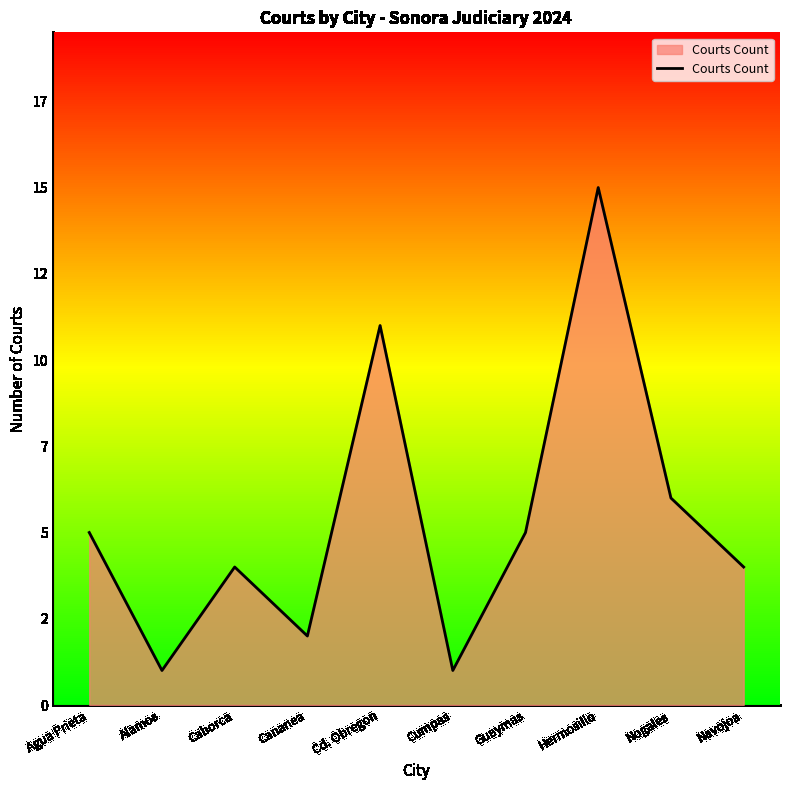

The value at Caborca is 4. True or false?

True